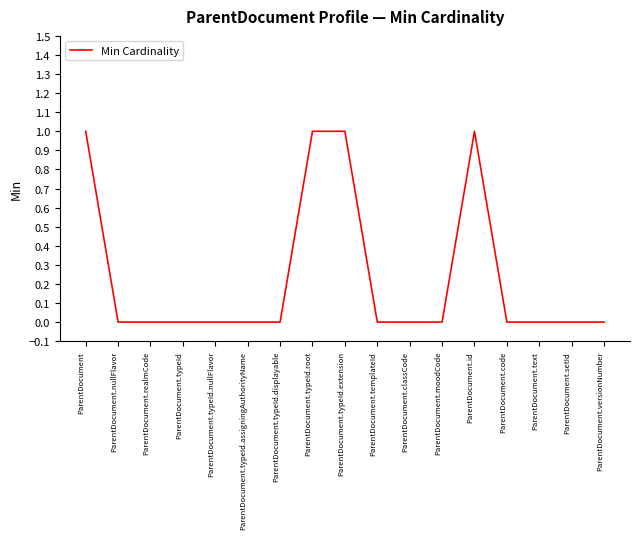

The chart shows a value of 0 at ParentDocument.id. True or false?

False